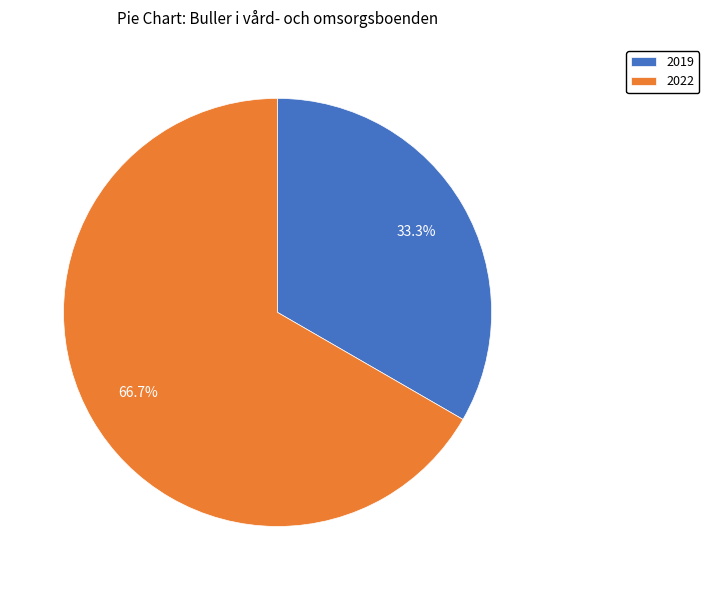

The 2022 slice represents 67% of the pie. True or false?

True